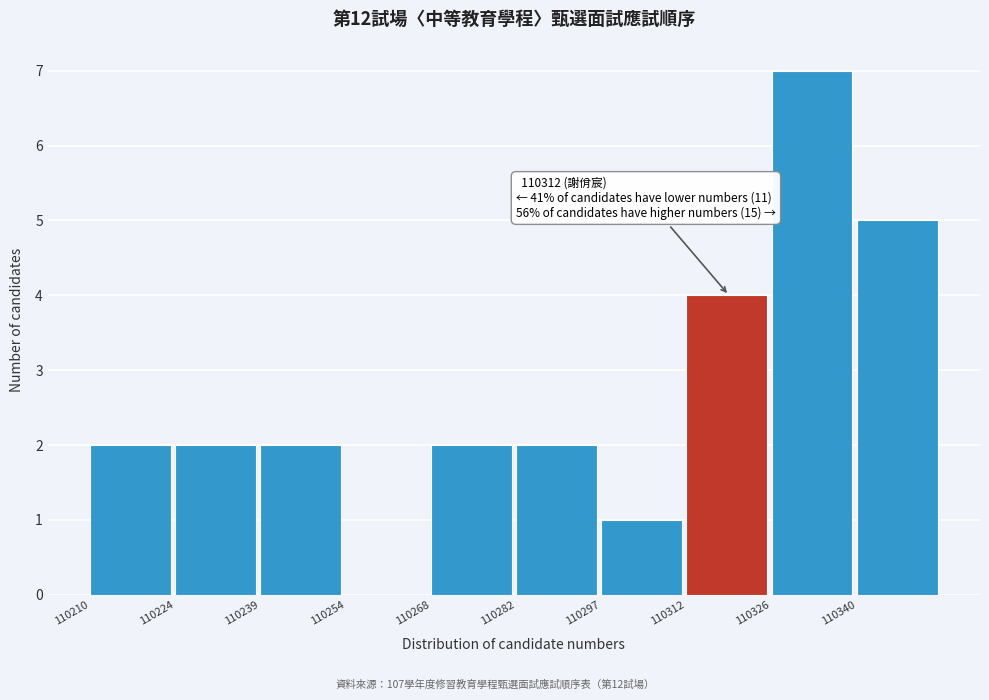

Over which range of the x-axis is the bar tallest?

110326.0 to 110340.5